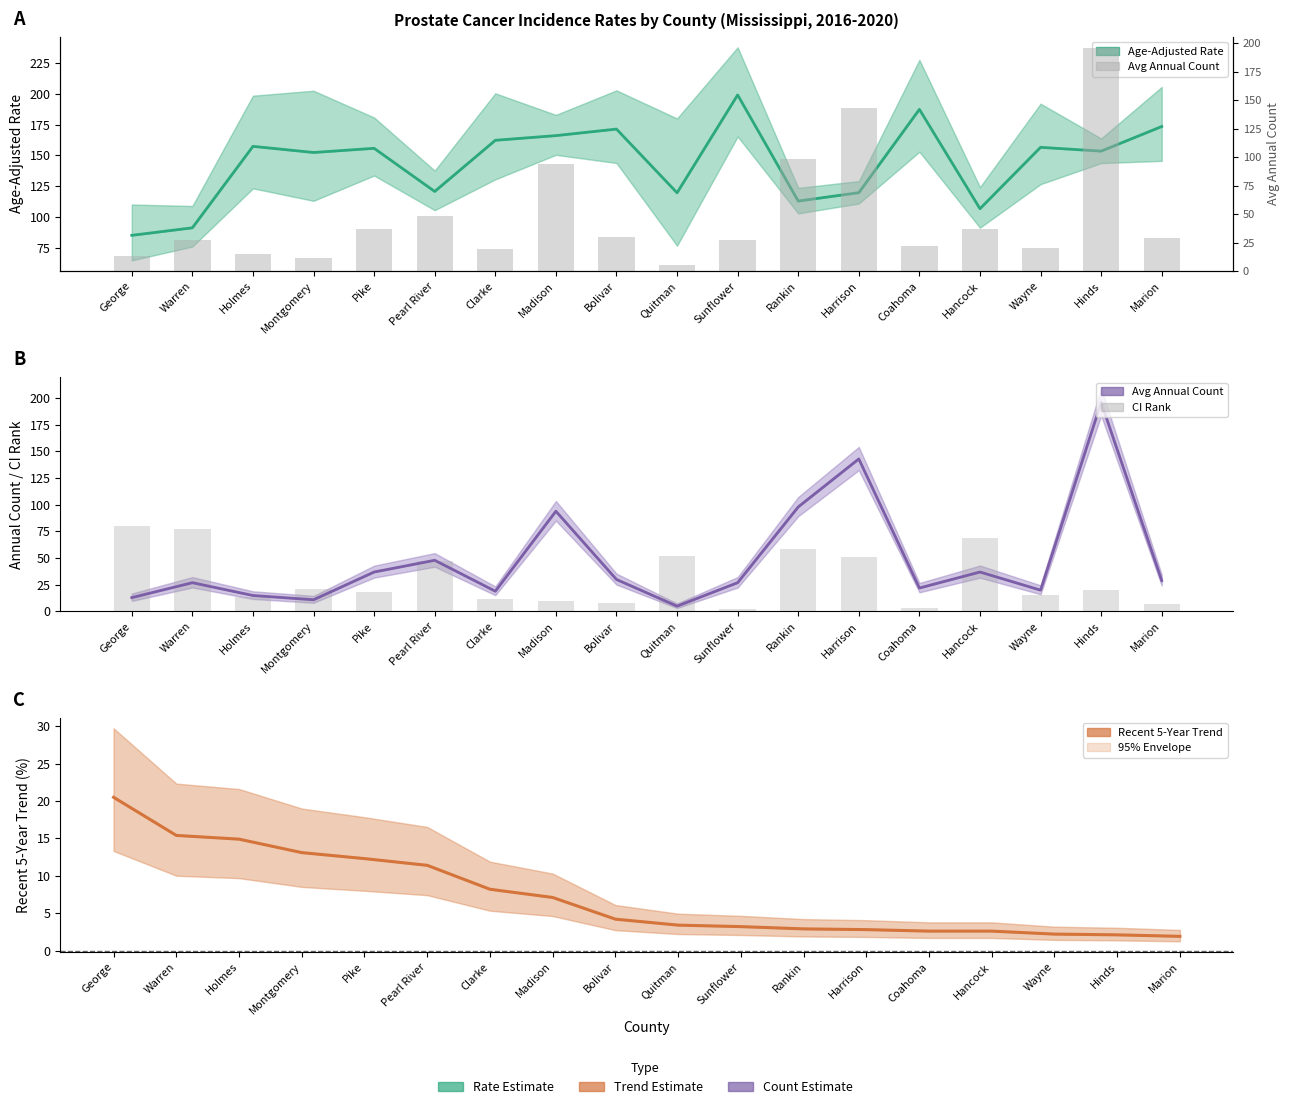

What is the total value across all series at Clarke?

201.4